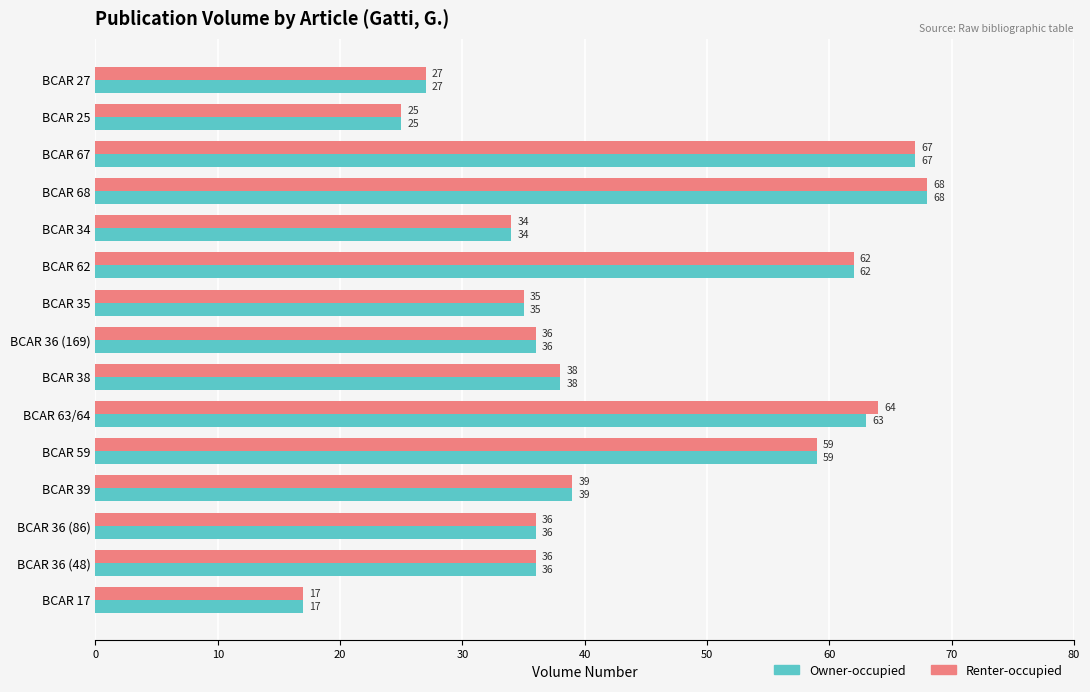

Rank the series by their average value, from highest to lowest.

Renter-occupied, Owner-occupied